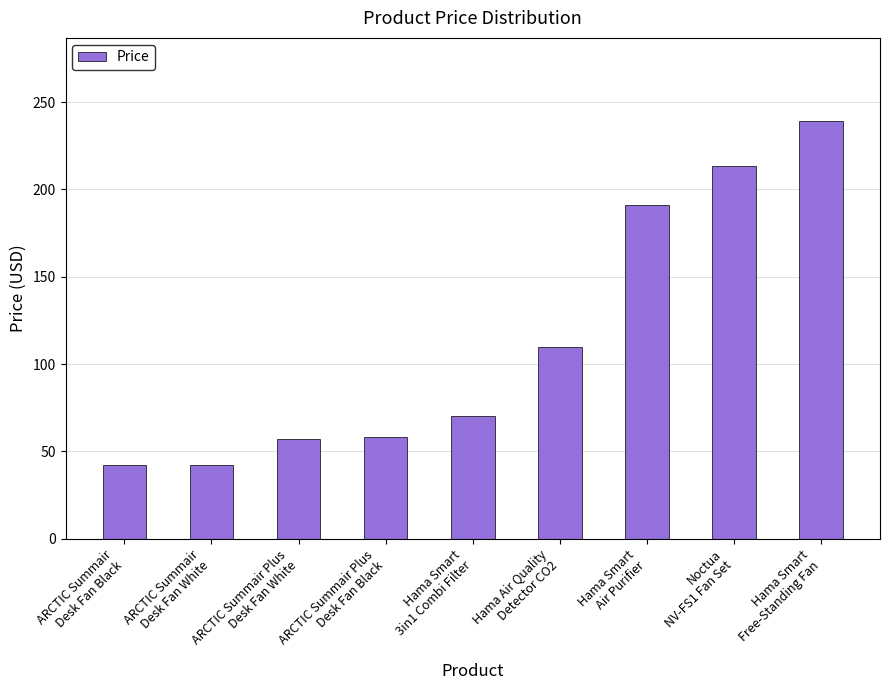

At which label does the data first exceed 70?

Hama Smart
3in1 Combi Filter